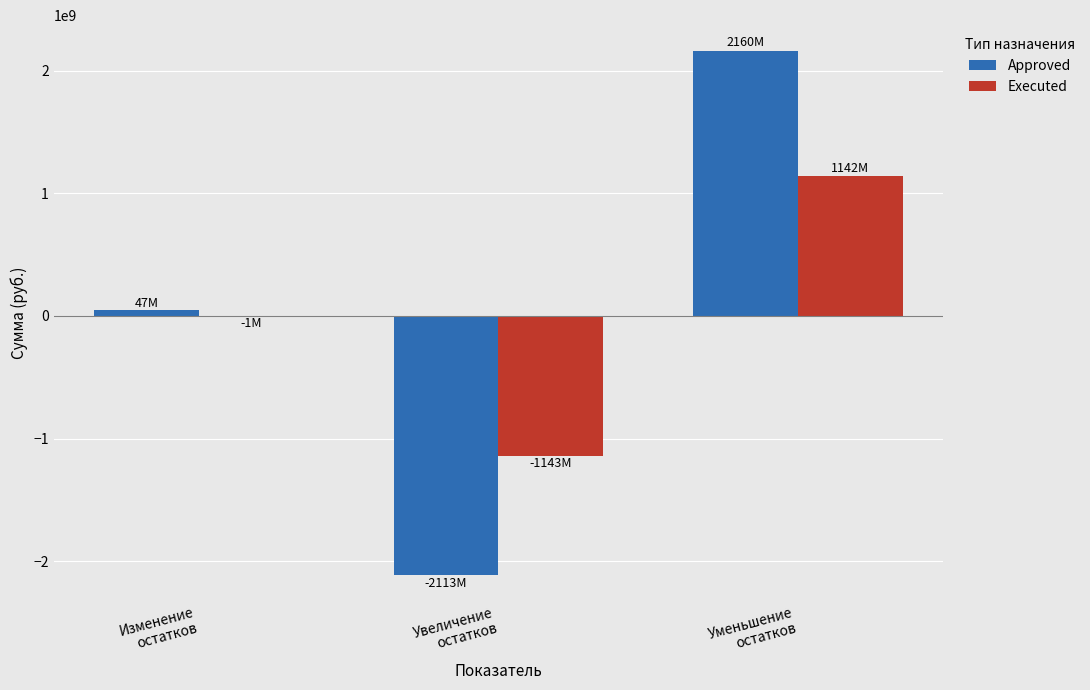

True or false: Approved has a value of 2160125700.0 at Уменьшение
остатков.

True